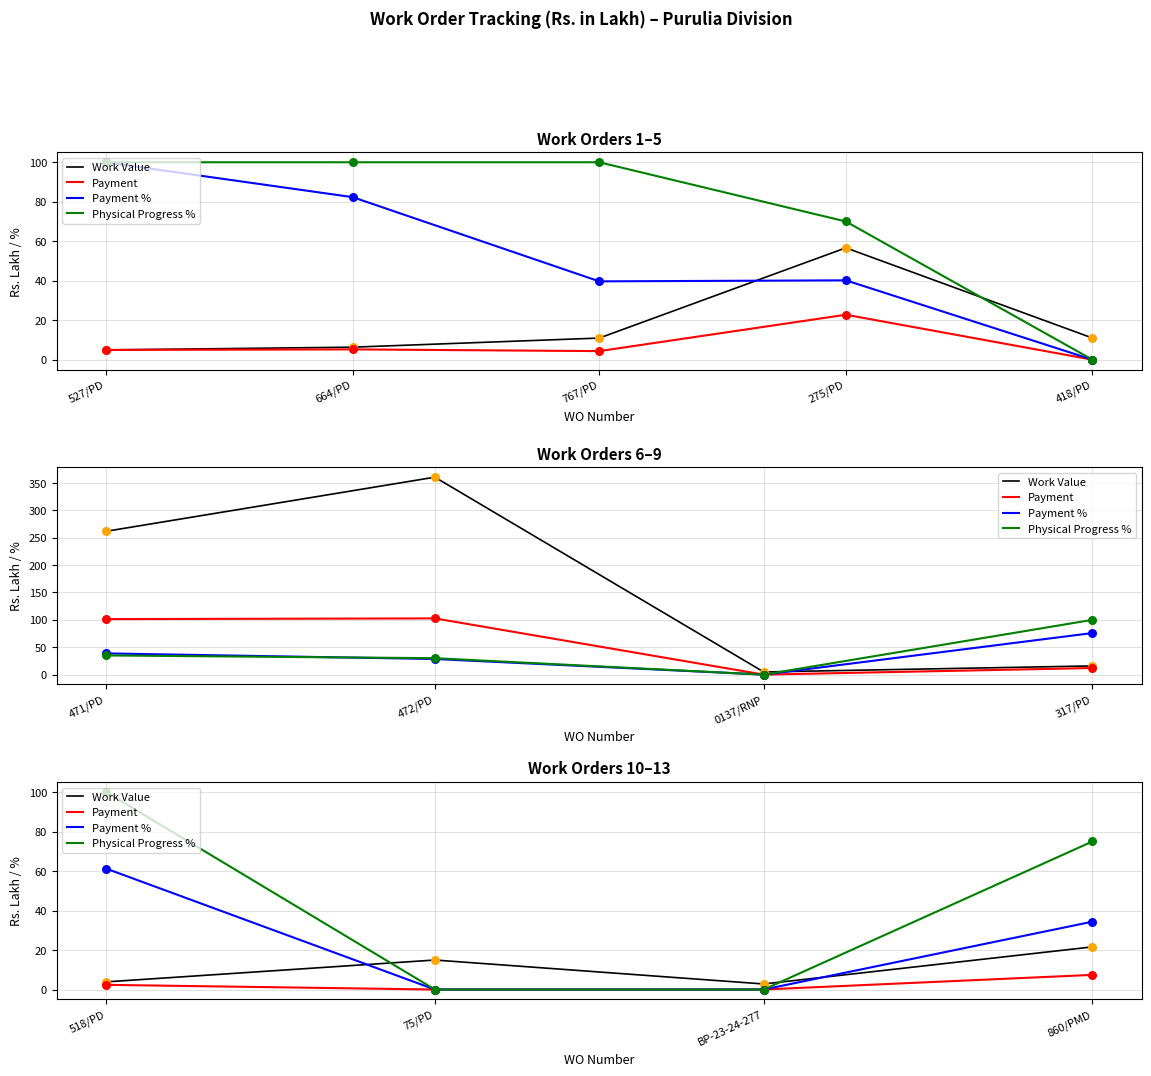

What are all the series names shown in the legend?

Work Value, Payment, Payment %, Physical Progress %